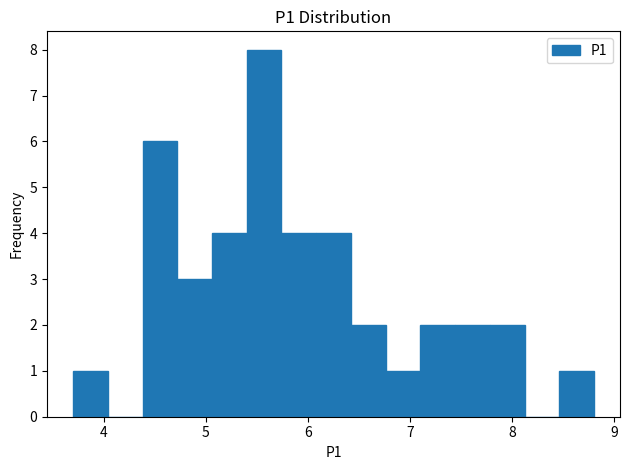

Around what value on the x-axis is the tallest bar? Give the approximate position of its centre, as read against the axis.

5.6